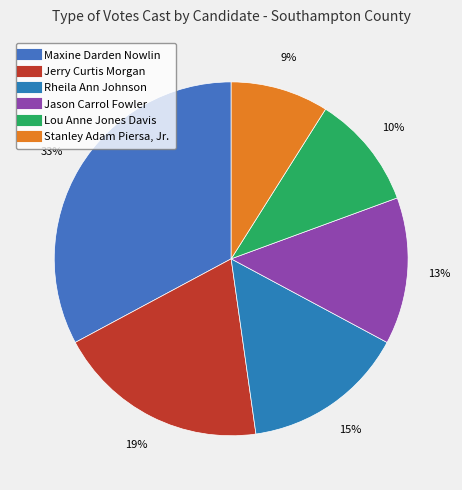

Does any single category account for the majority?

No